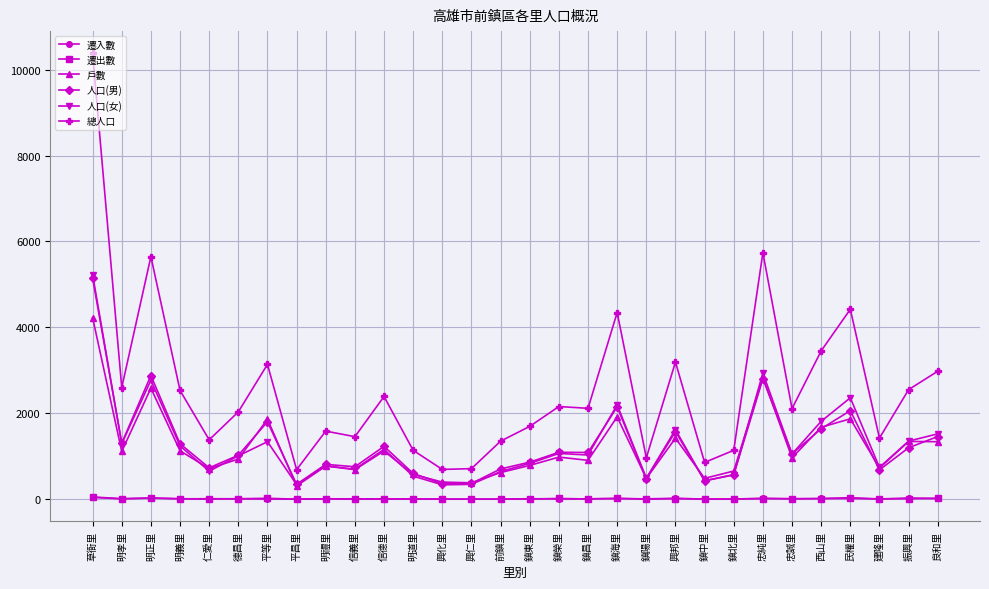

True or false: 總人口 and 人口(男) intersect in this chart.

False